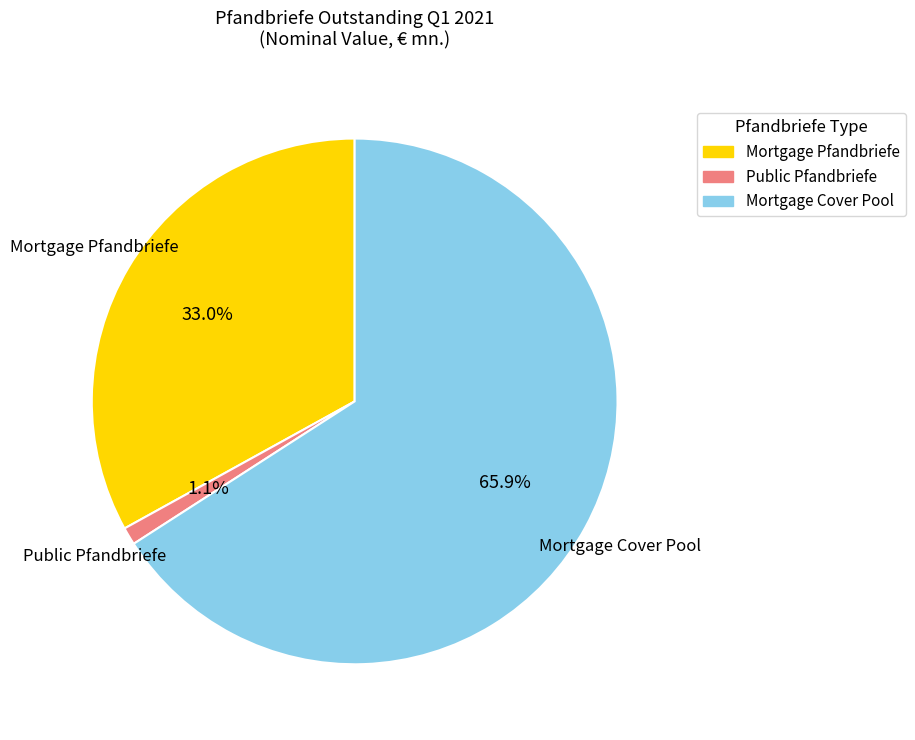

Is there a majority slice in this chart?

Yes